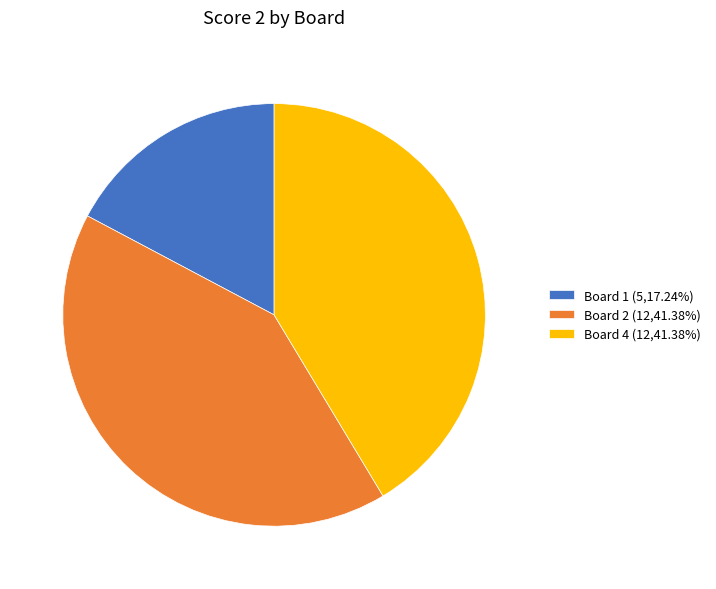

Is there a majority slice in this chart?

No